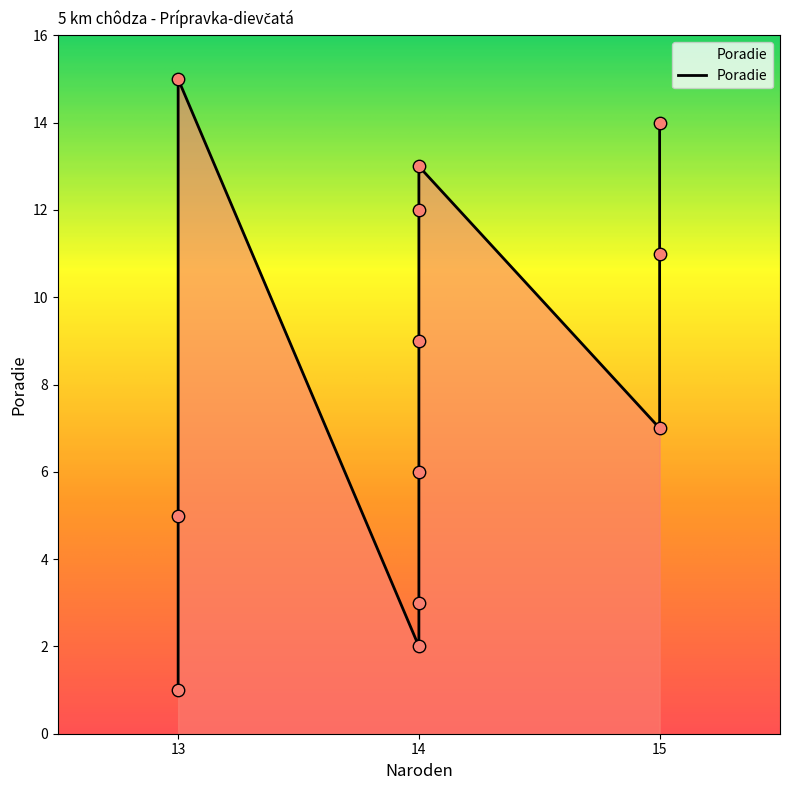

Between 14 and 14, which is larger?

14